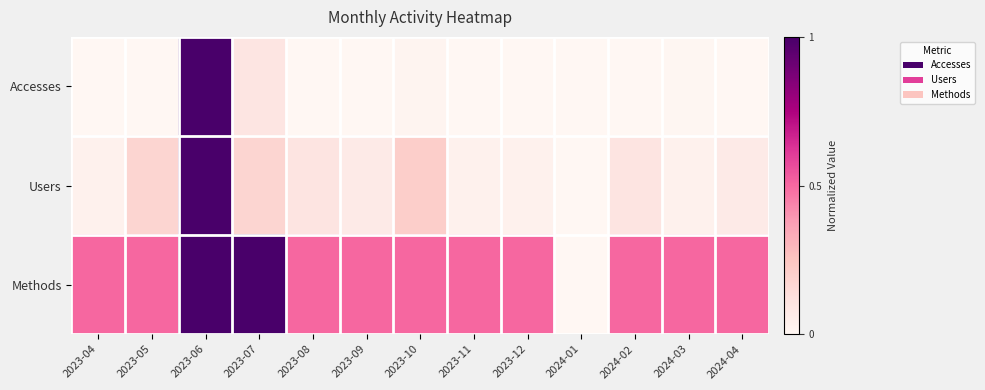

How many categories are shown in the chart?

13